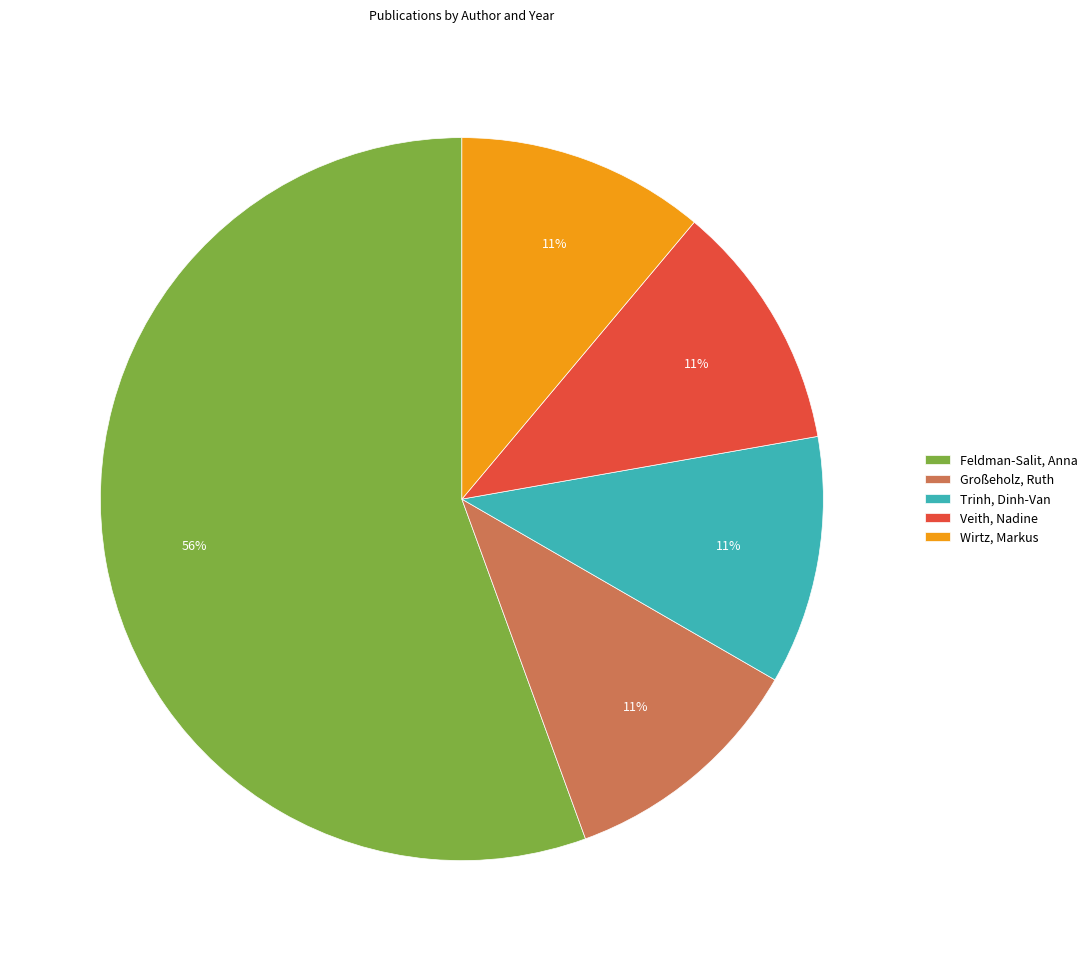

Count the number of slices in the pie.

5